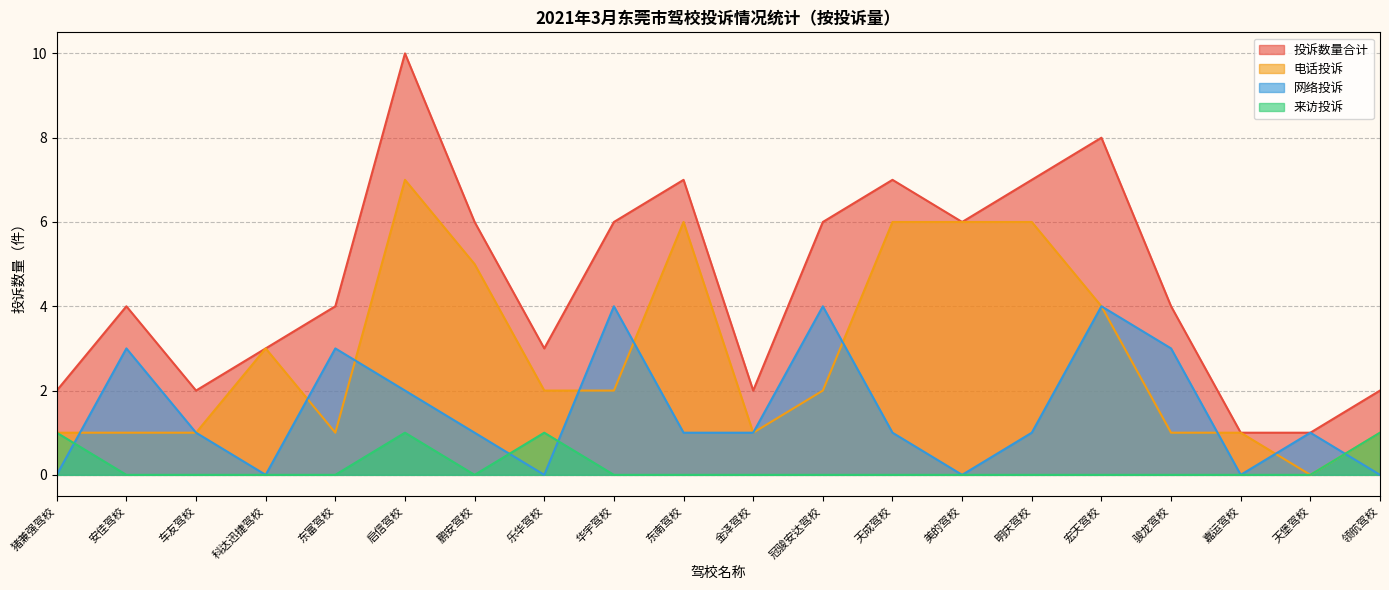

Does the chart have visible grid lines?

Yes